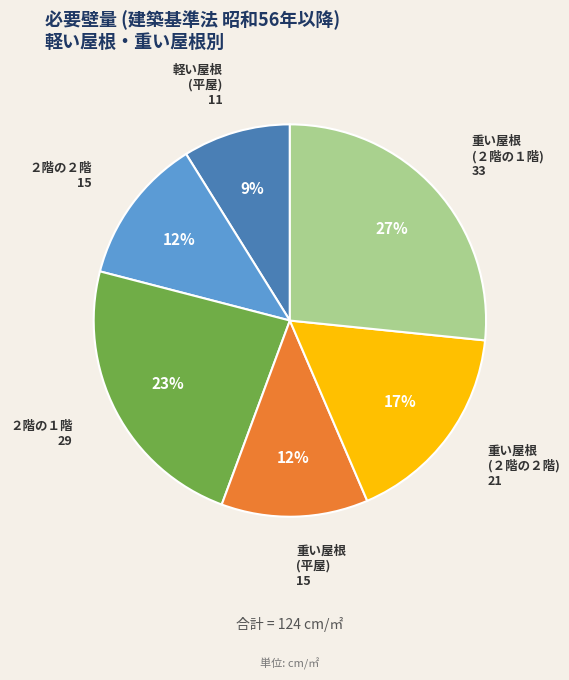

True or false: 重い屋根 (平屋) accounts for 12% of the total.

True